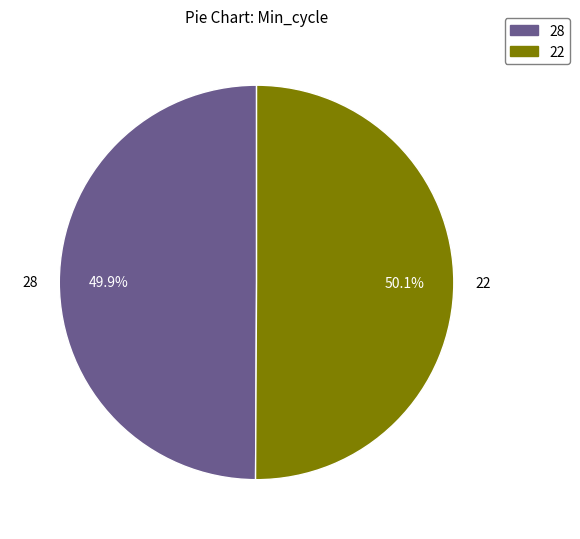

What is the total percentage of 22 and 28?

100.0%